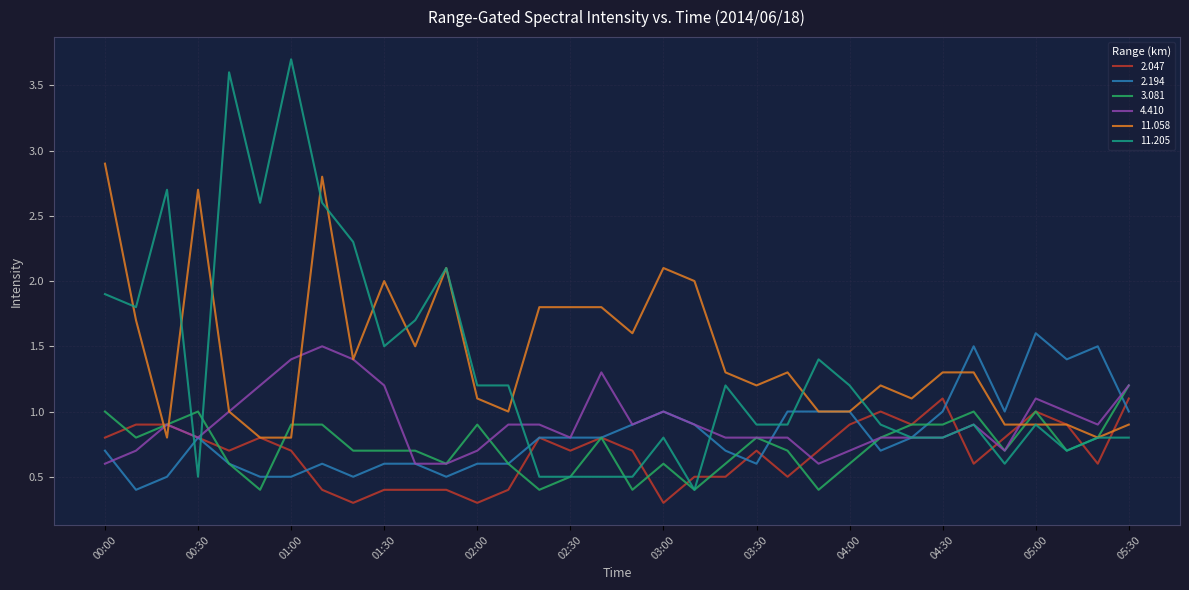

Which series has the widest spread of values?

11.205